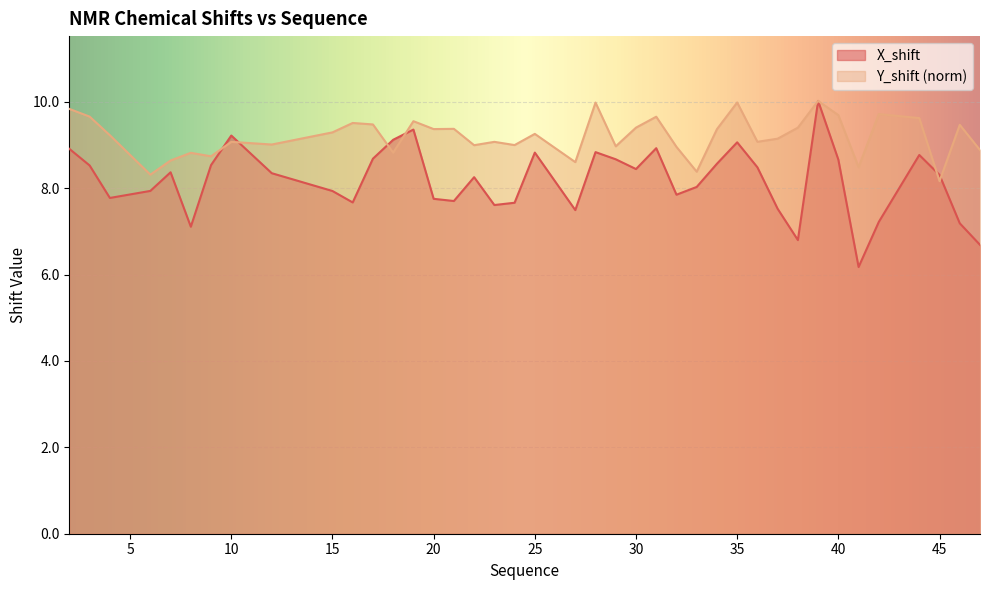

Reading left to right, transcribe all the data shown in this chart.

X_shift: 8.9	8.5	7.8	7.9	8.4	7.1	8.5	9.2	8.3	7.9	7.7	8.7	9.1	9.4	7.8	7.7	8.3	7.6	7.7	8.8	7.5	8.8	8.7	8.4	8.9	7.8	8.0	8.6	9.1	8.5	7.5	6.8	10.0	8.7	6.2	7.2	8.8	8.3	7.2	6.7
Y_shift: 9.8	9.7	9.2	8.3	8.6	8.8	8.7	9.1	9.0	9.3	9.5	9.5	8.8	9.6	9.4	9.4	9.0	9.1	9.0	9.3	8.6	10.0	9.0	9.4	9.7	9.0	8.4	9.4	10.0	9.1	9.1	9.4	10.0	9.7	8.5	9.7	9.6	8.2	9.5	8.9